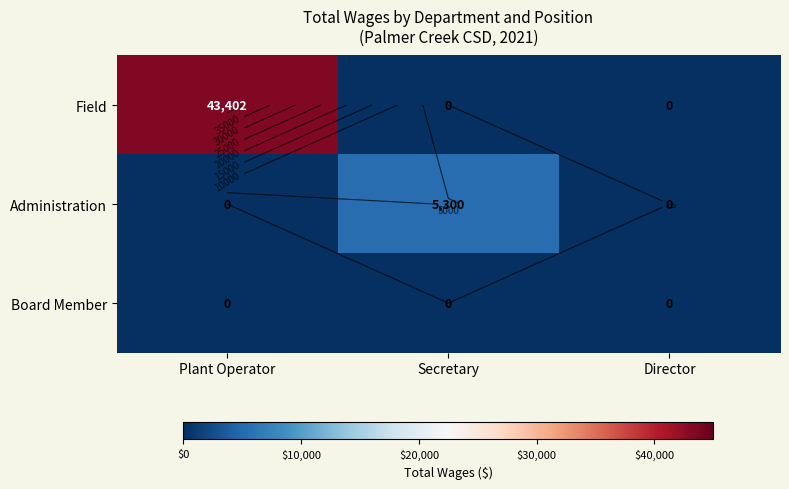

Count the number of categories in the chart.

3